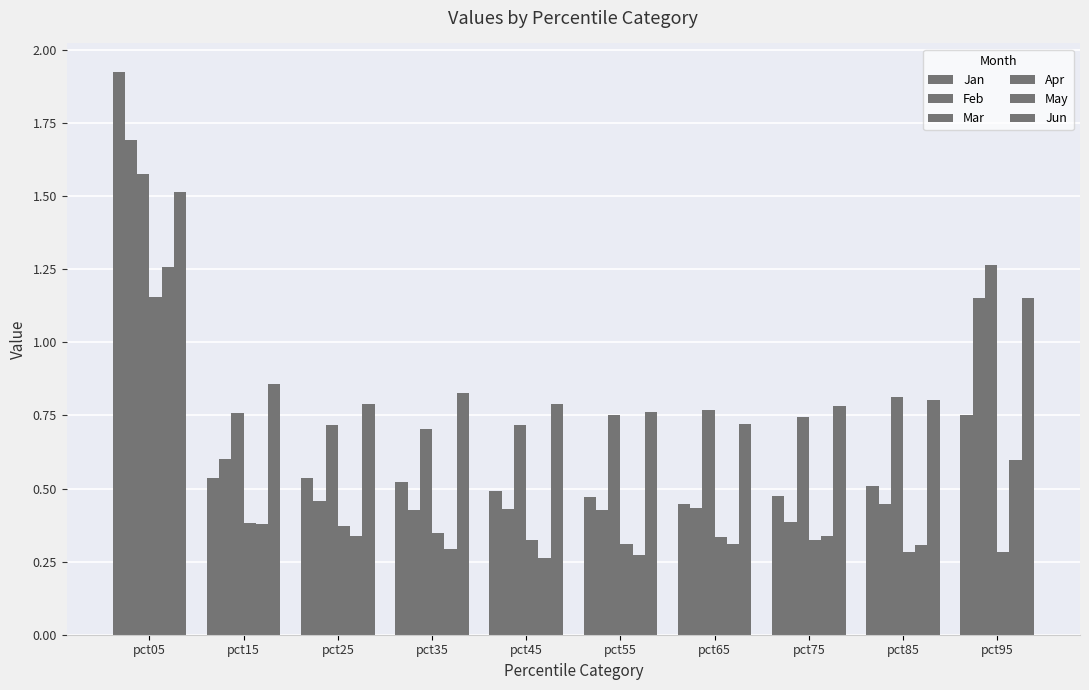

How many bars are there in total?

60